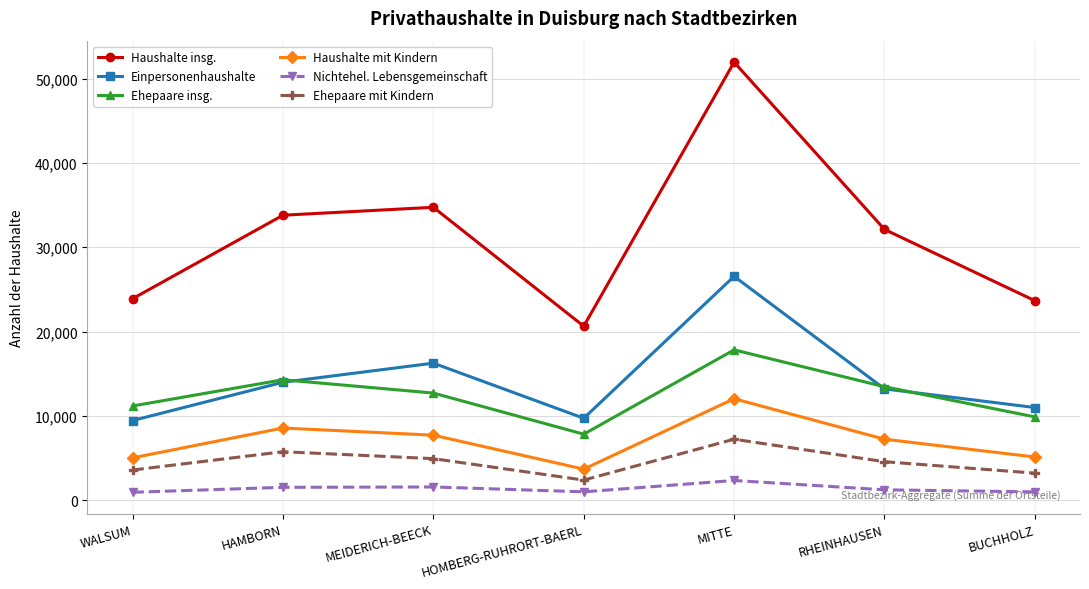

What is the lowest value of the Ehepaare insg. series?

7830